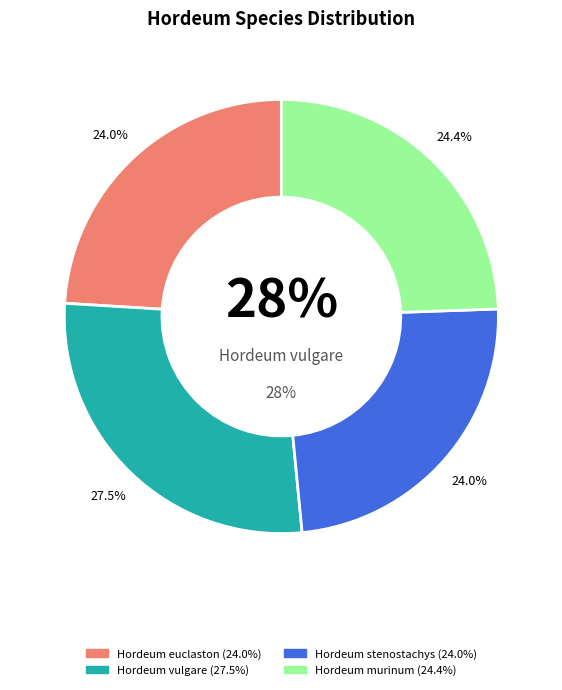

How many segments does this pie chart have?

4